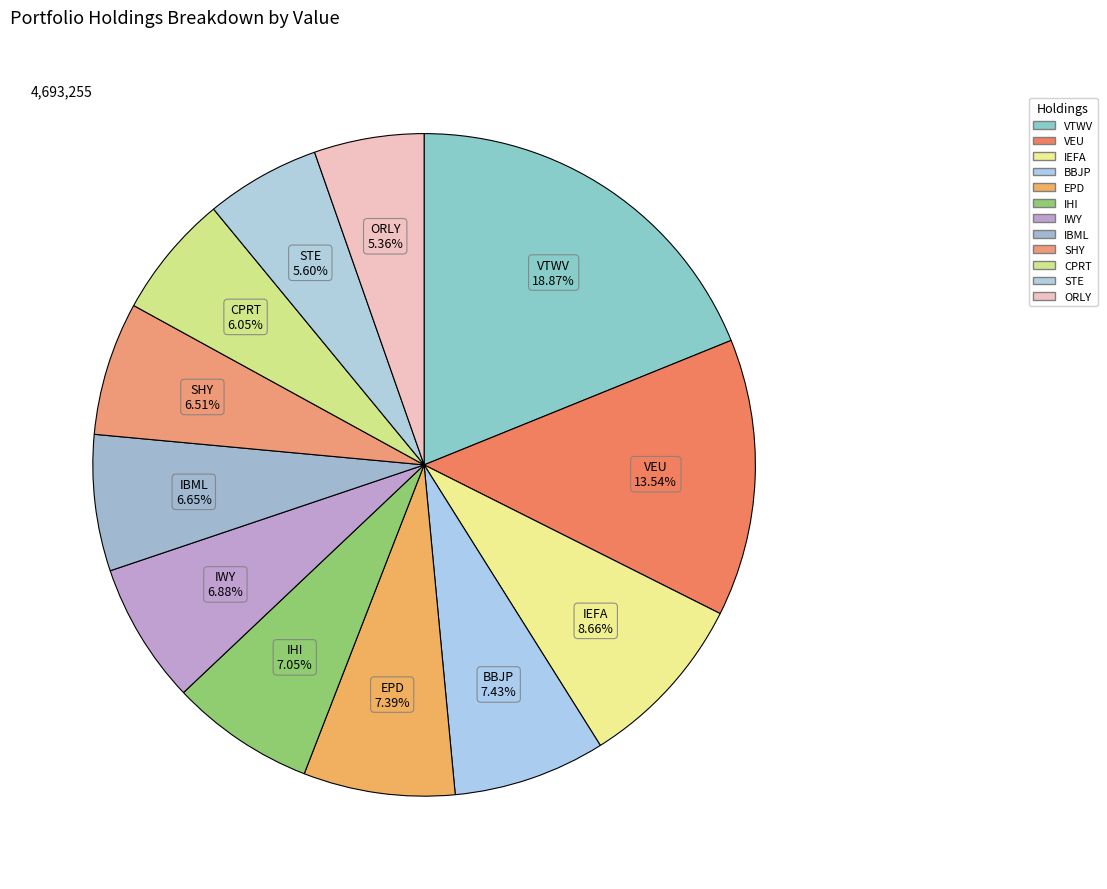

What portion of the pie excludes SHY?

93.5%